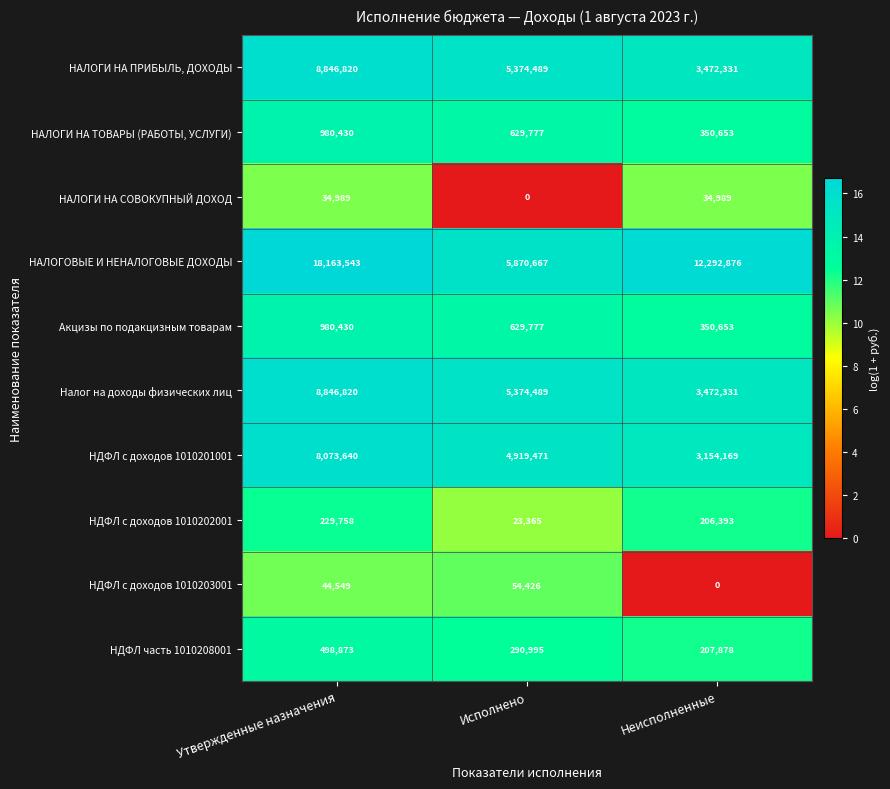

Between Утвержденные назначения and Исполнено, which series saw the biggest shift?

НАЛОГОВЫЕ И НЕНАЛОГОВЫЕ ДОХОДЫ